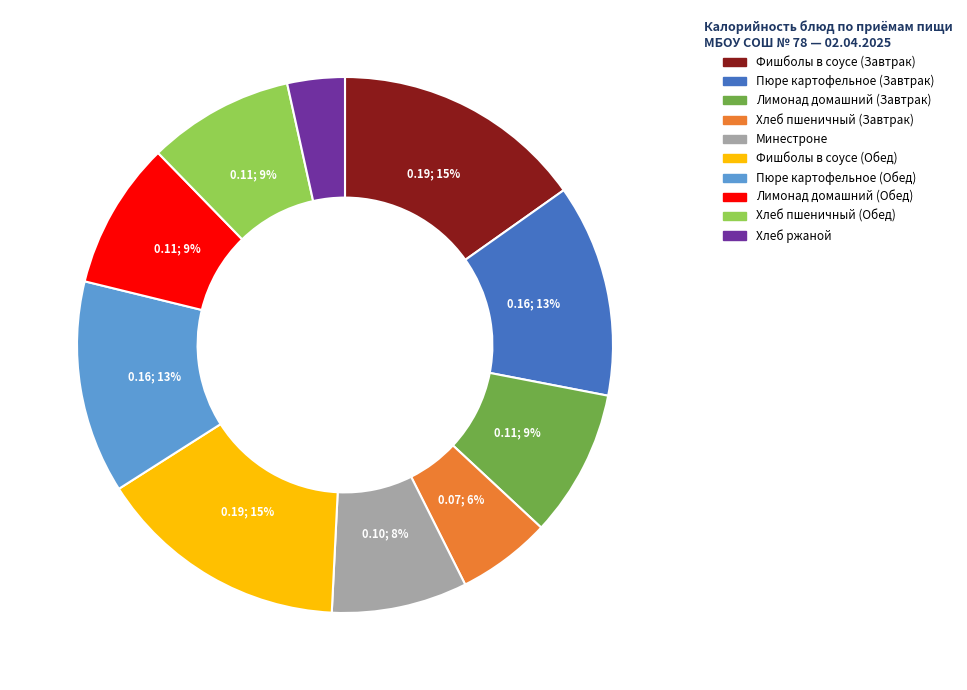

How many segments does this pie chart have?

10